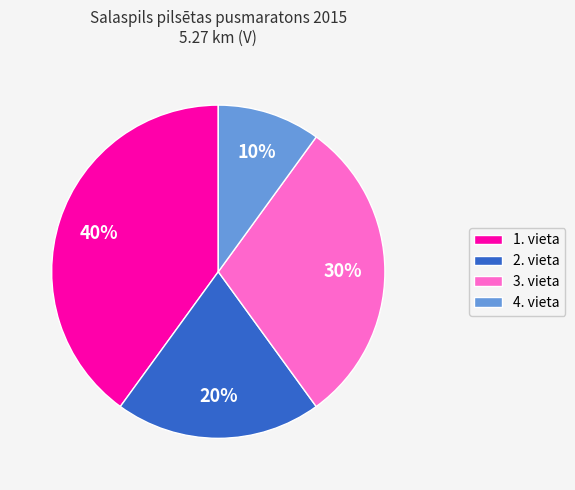

Do 2. vieta and 1. vieta together represent more than half of the pie?

Yes